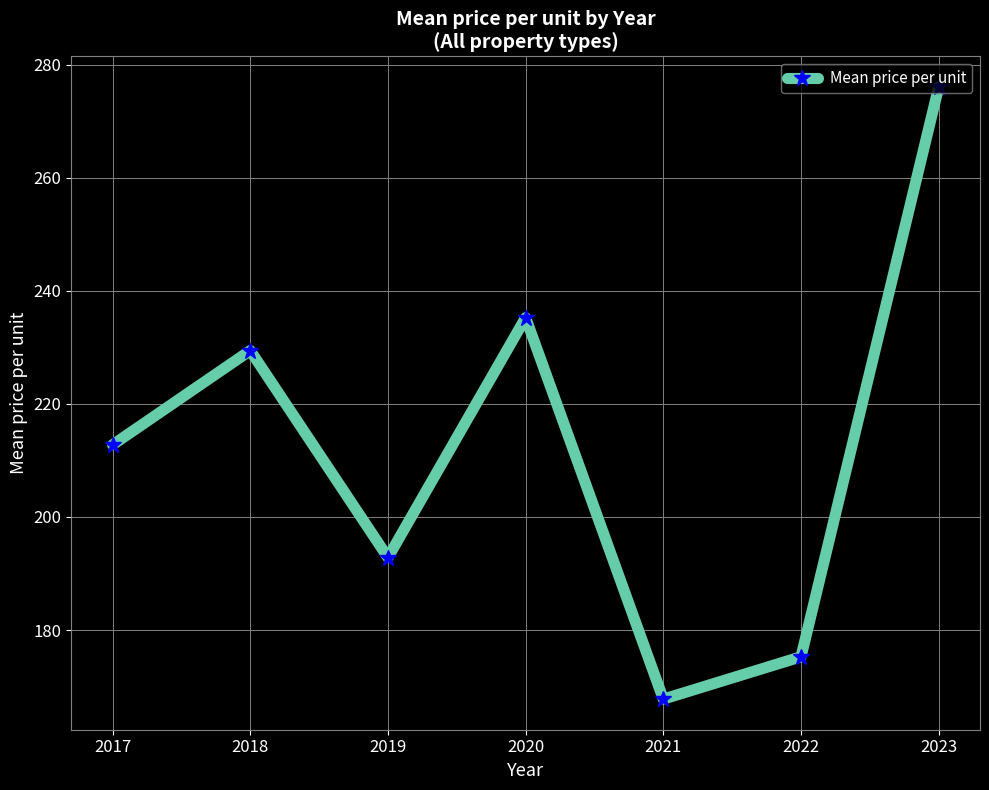

At which category does the data reach its first local peak?

2018